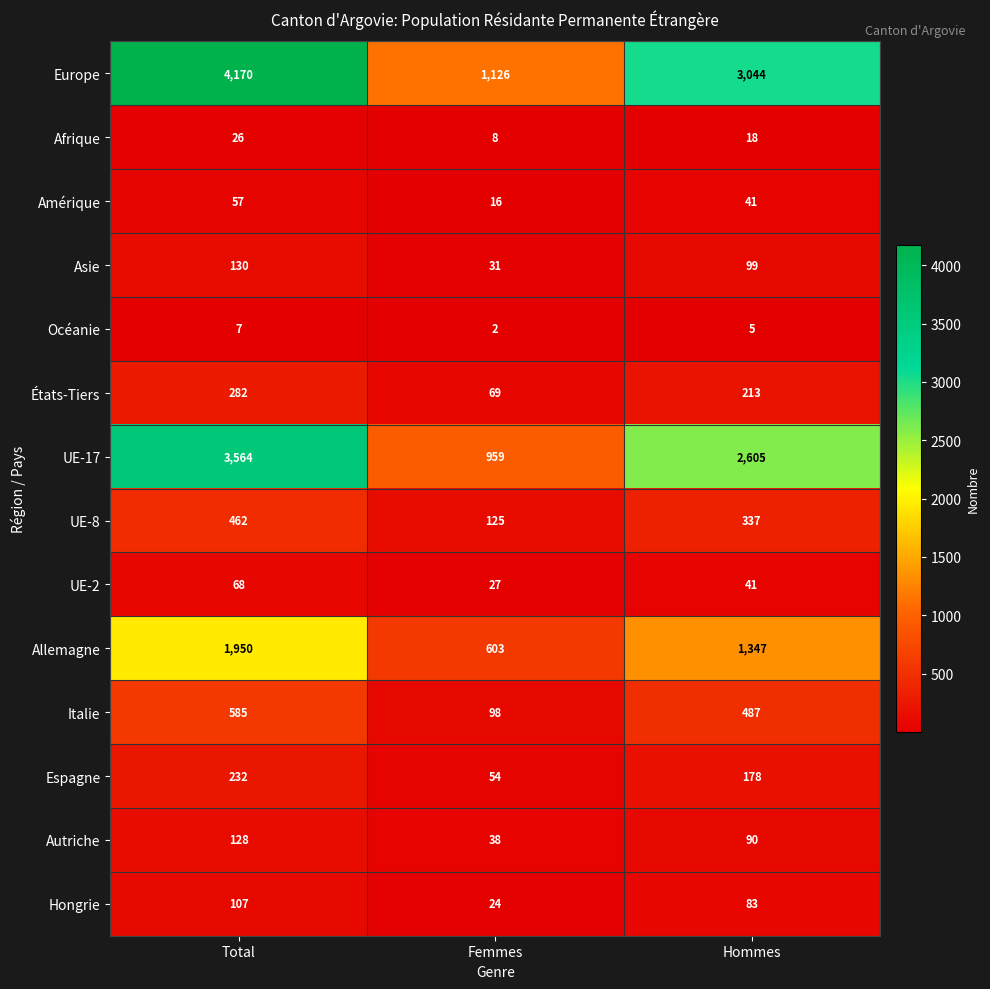

What value does the Europe series have at Total?

4170